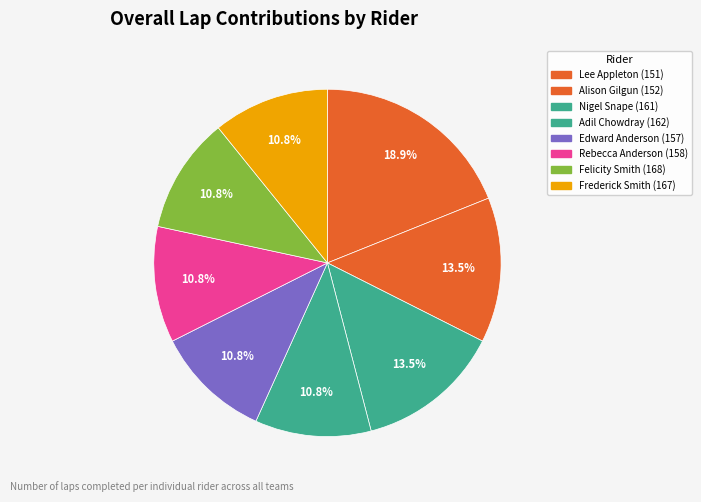

How many segments does this pie chart have?

8